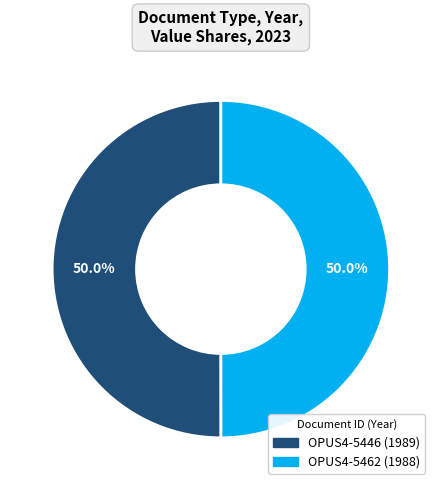

Approximately how many times larger is the value at OPUS4-5462 compared to OPUS4-5446?

1.0